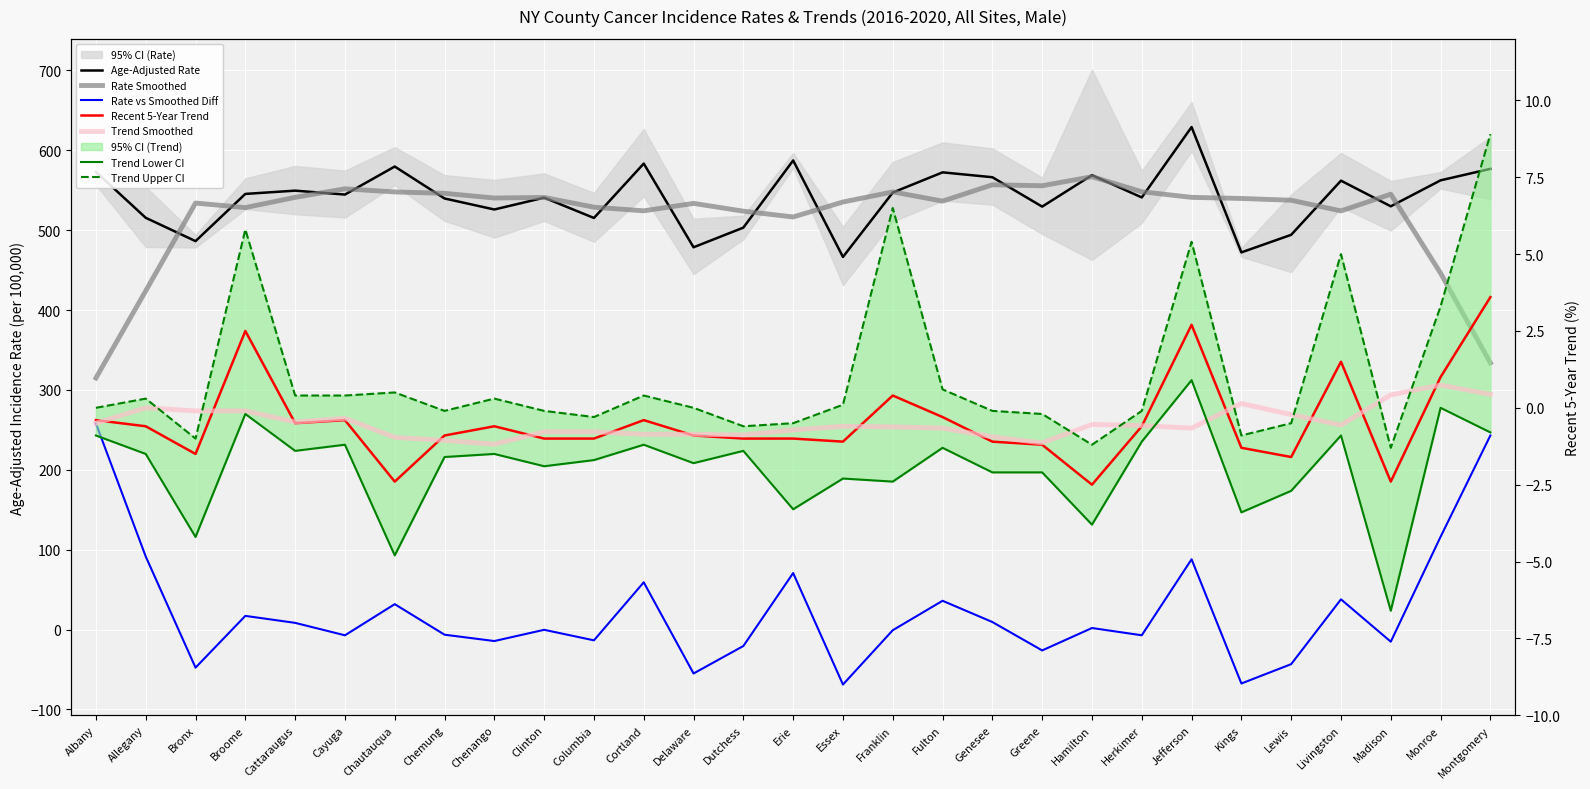

Is this an area chart (filled region under the line)?

No